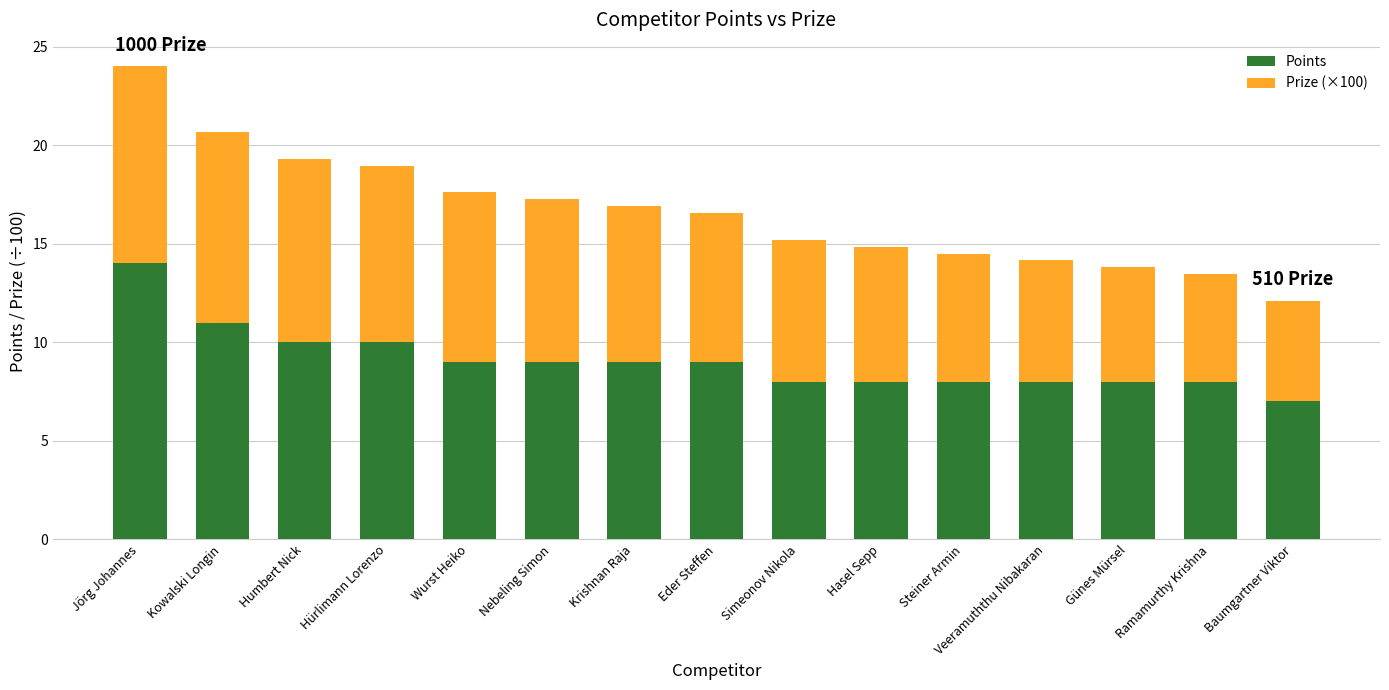

What is the total value across all series at Baumgartner Viktor?

12.1